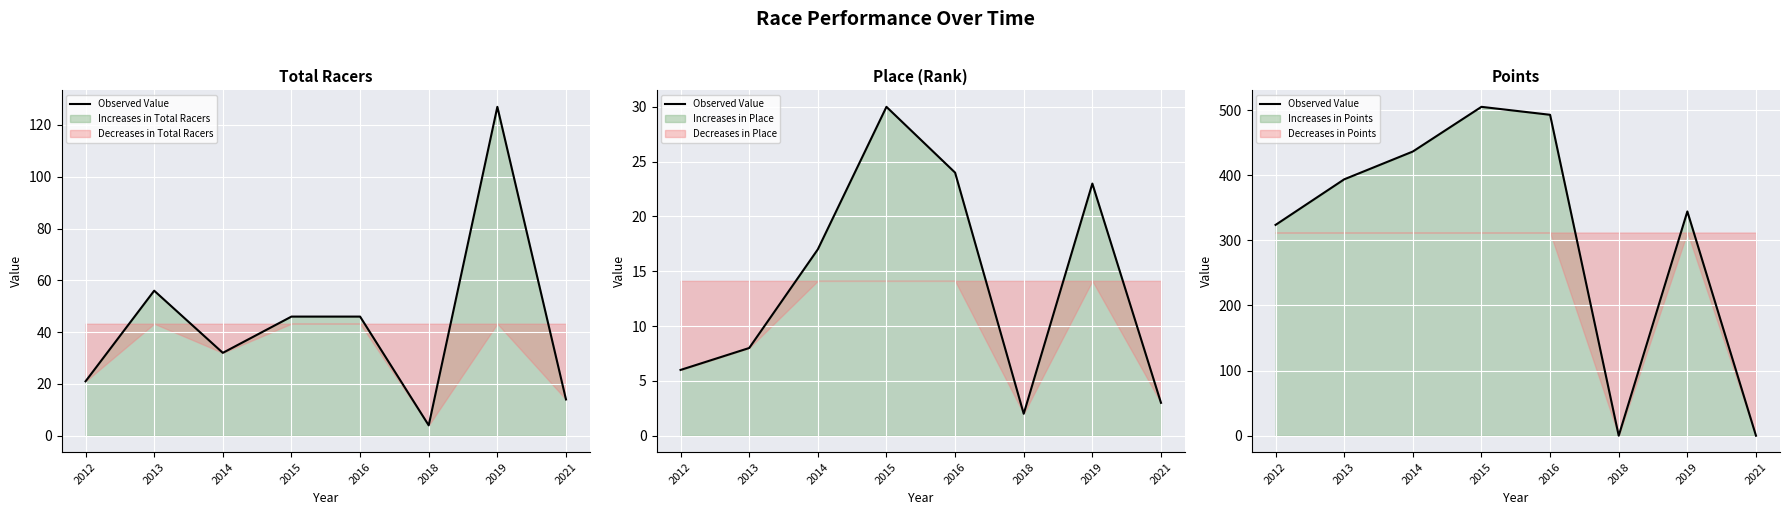

What is the difference between the second highest and minimum values?

492.9